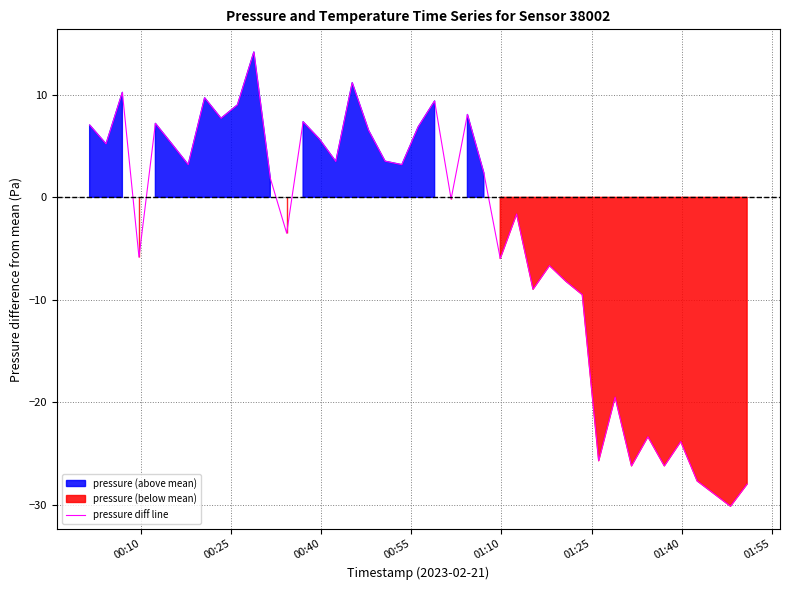

True or false: the data has more than 1 interior local peaks.

True